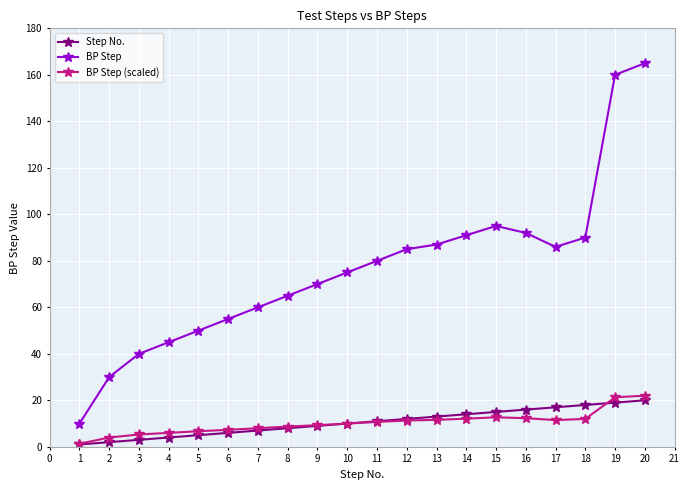

True or false: Step No. and BP Step cross at least once.

False